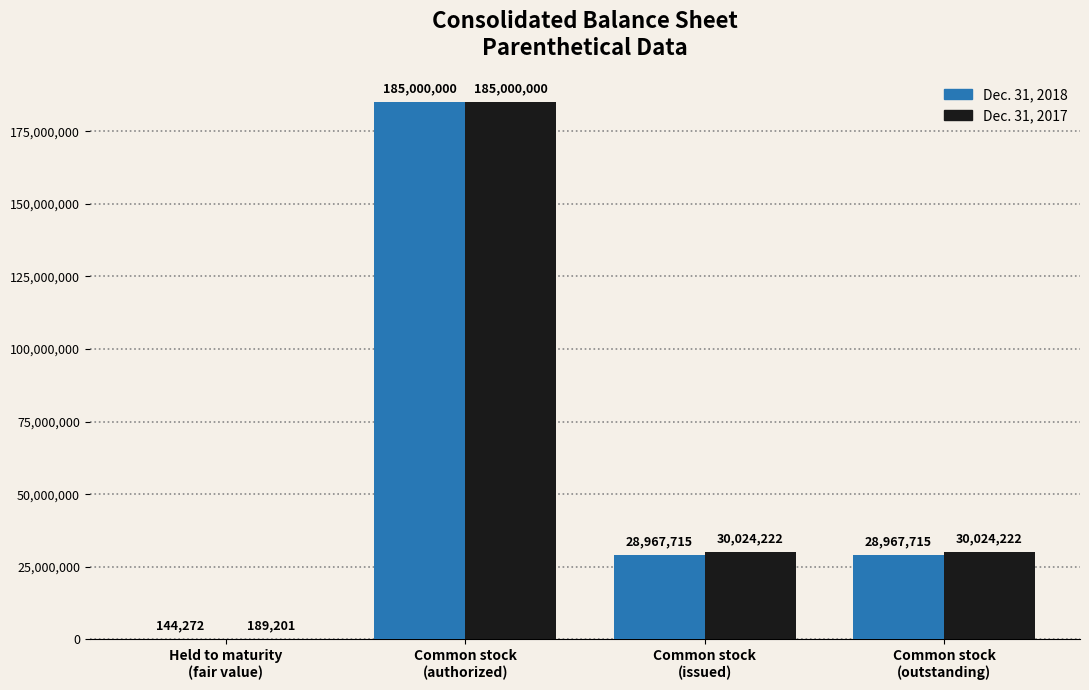

What is the sum of all Dec. 31, 2017 values?

245237645